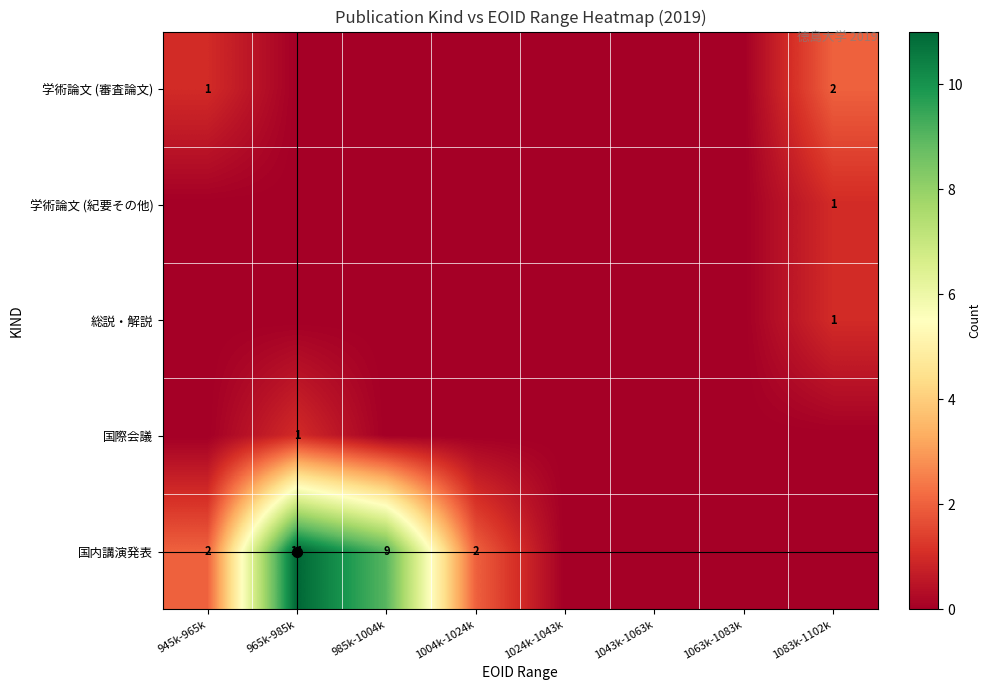

List the series in order of their peak value, lowest first.

学術論文 (紀要その他), 総説・解説, 国際会議, 学術論文 (審査論文), 国内講演発表